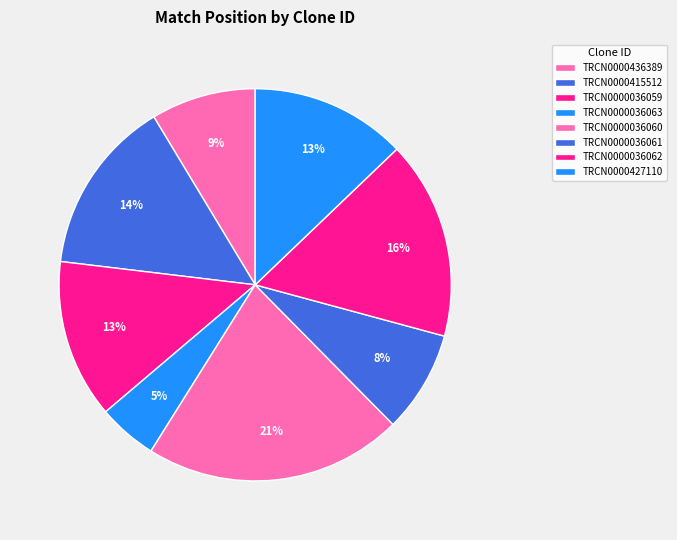

How much of the chart is everything except TRCN0000036062?

83.6%